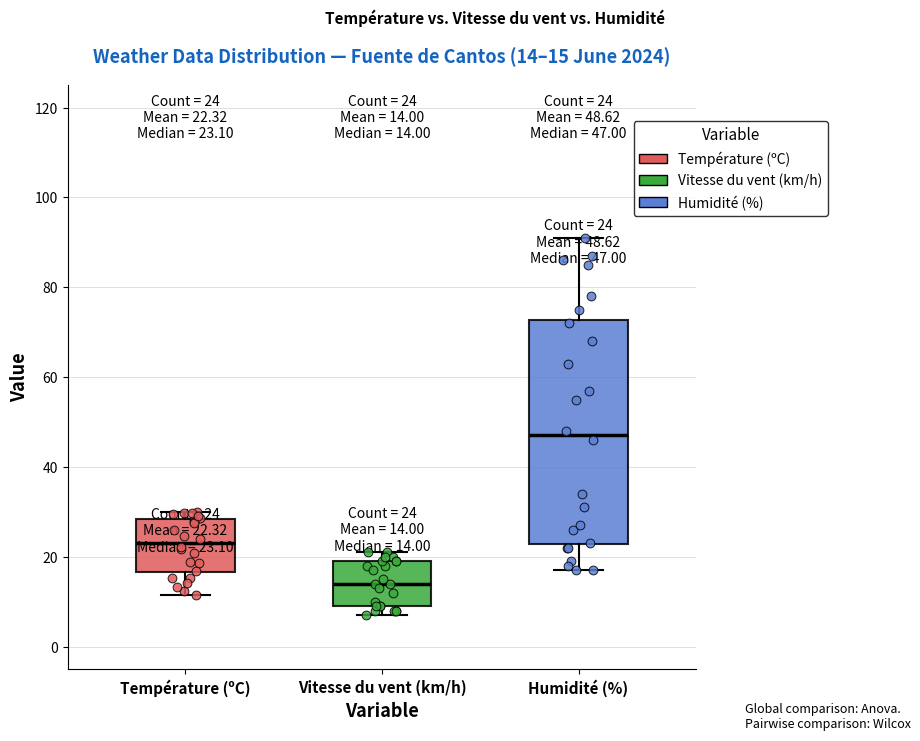

Comparing the boxes themselves (not the whiskers), which one is the tallest?

Humidité (%)